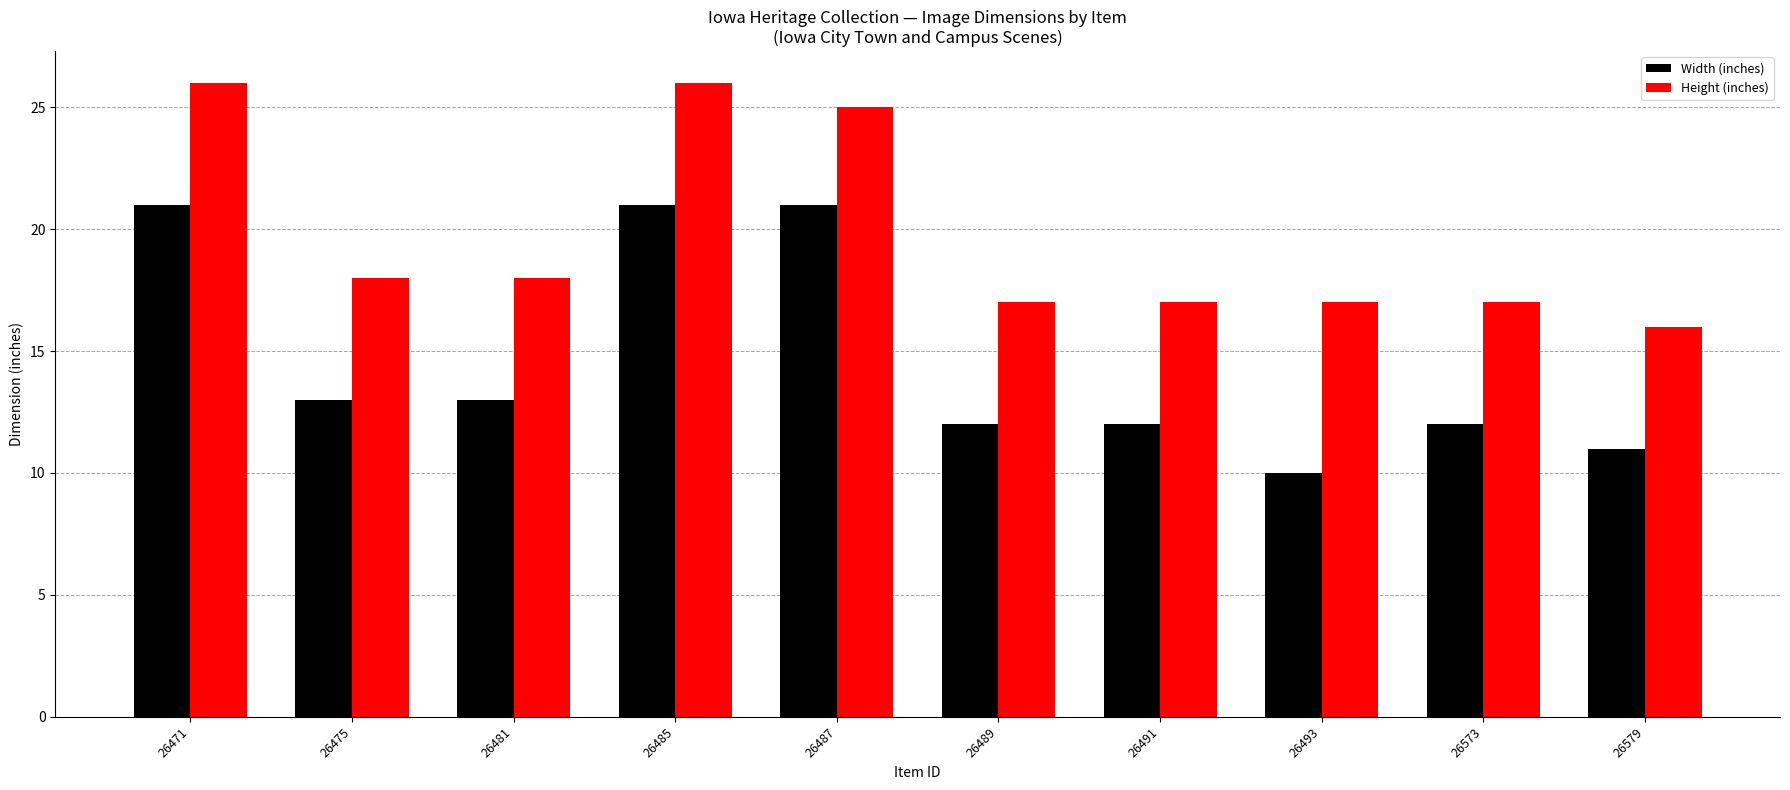

What is the minimum value shown in the chart?

10